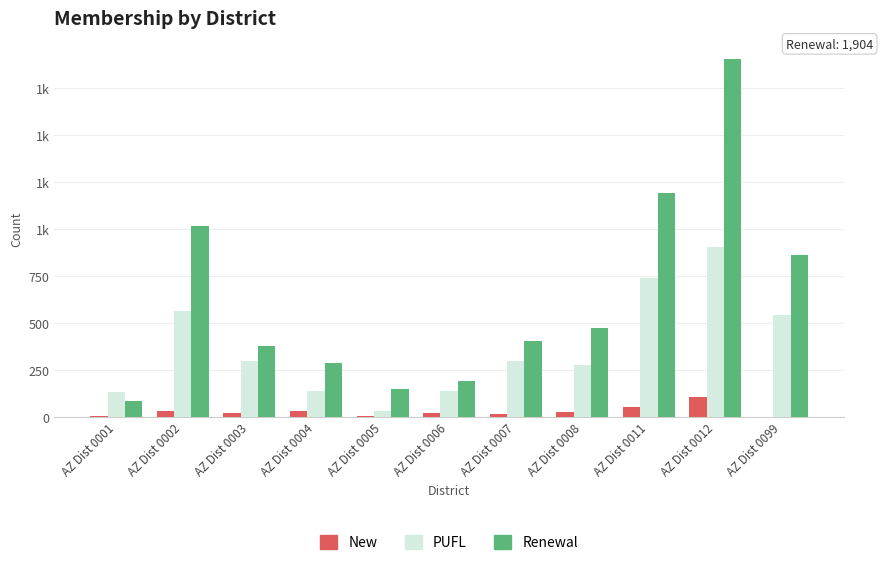

At which category does the chart reach its peak across all series?

AZ Dist 0012